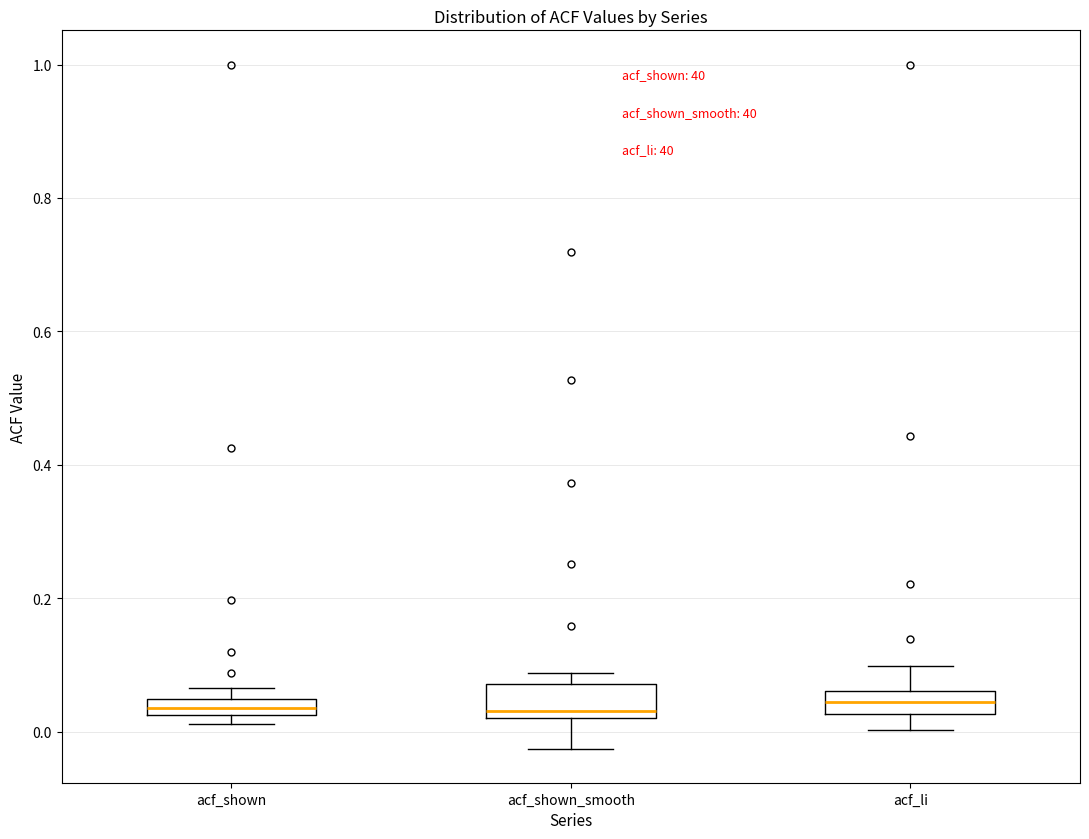

Where does the lower whisker of the box for acf_li end on the y-axis? The values are not printed on the chart, so give them approximately, as read against the axis.

0.00